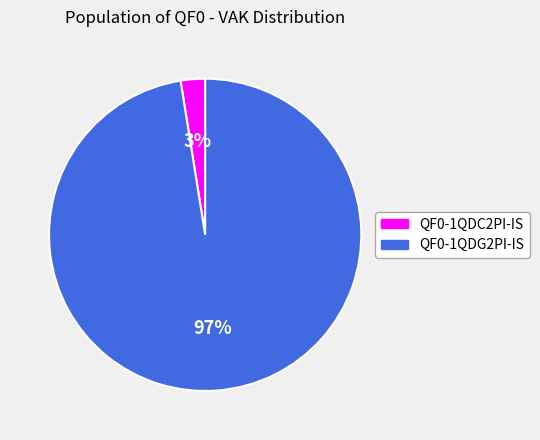

To the nearest percent, what portion does QF0-1QDG2PI-IS represent?

97%